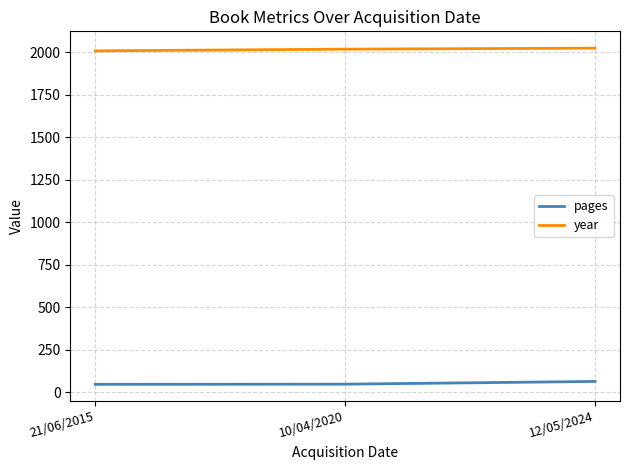

What is the maximum value shown in the chart?

2023